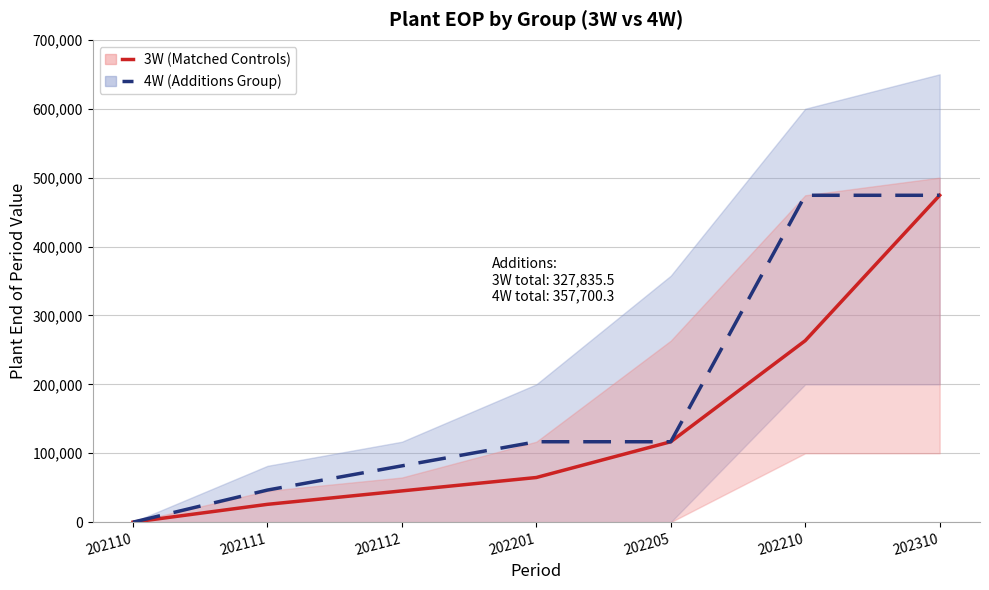

What is the average value of the 3W (Matched Controls) series?

141514.6